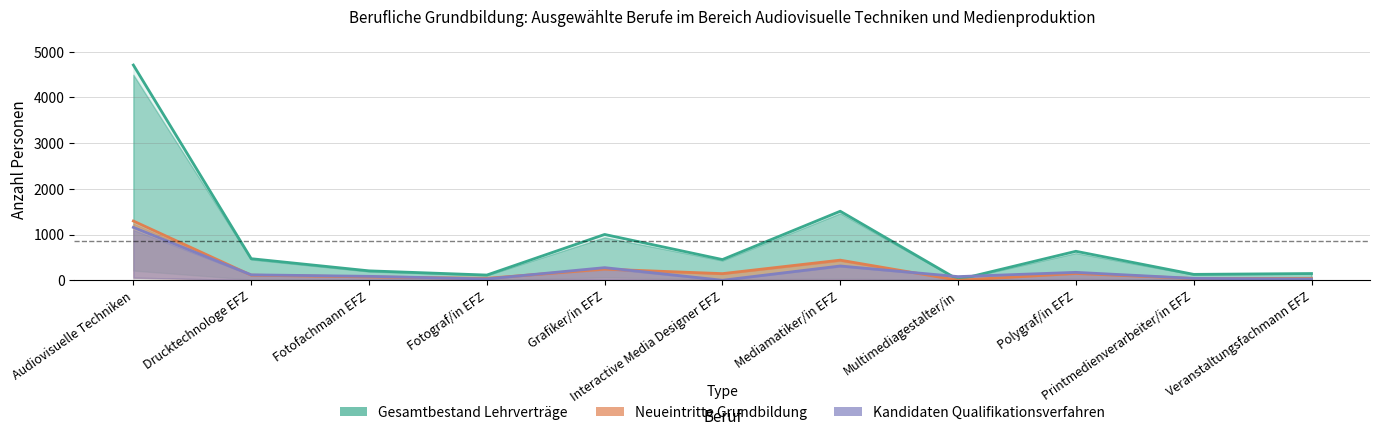

What is the difference between the maximum and second lowest values in the Kandidaten Qualifikationsverfahren series?

1131